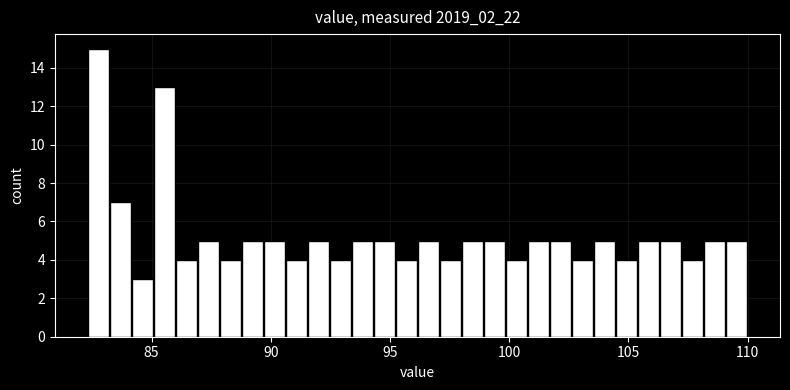

Read against the x-axis, roughly where is the centre of the tallest bar?

83.0